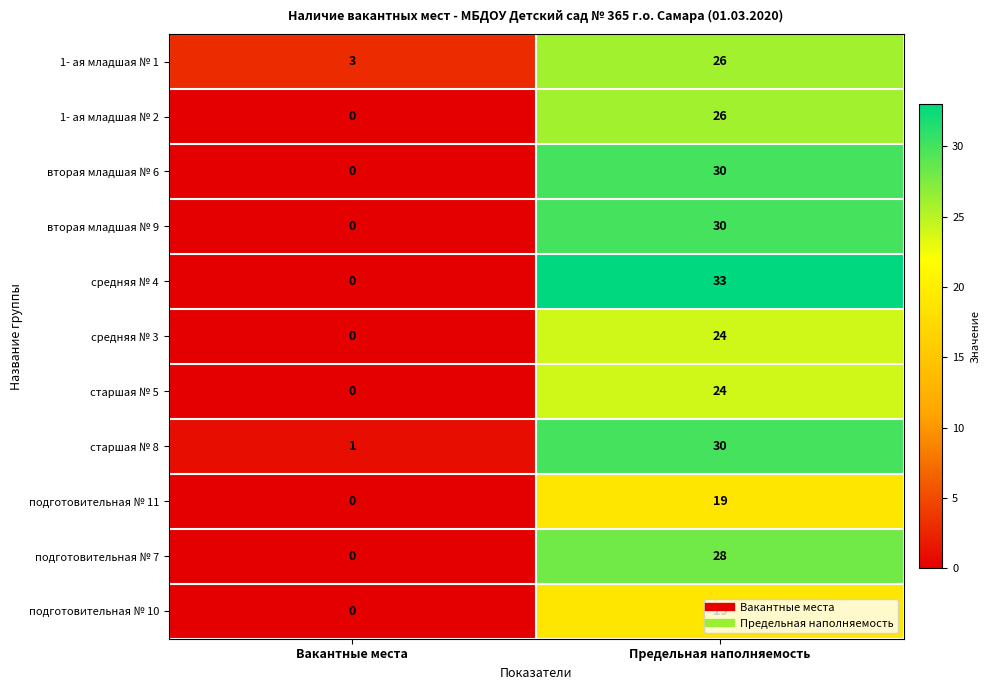

What is the greatest value displayed?

33